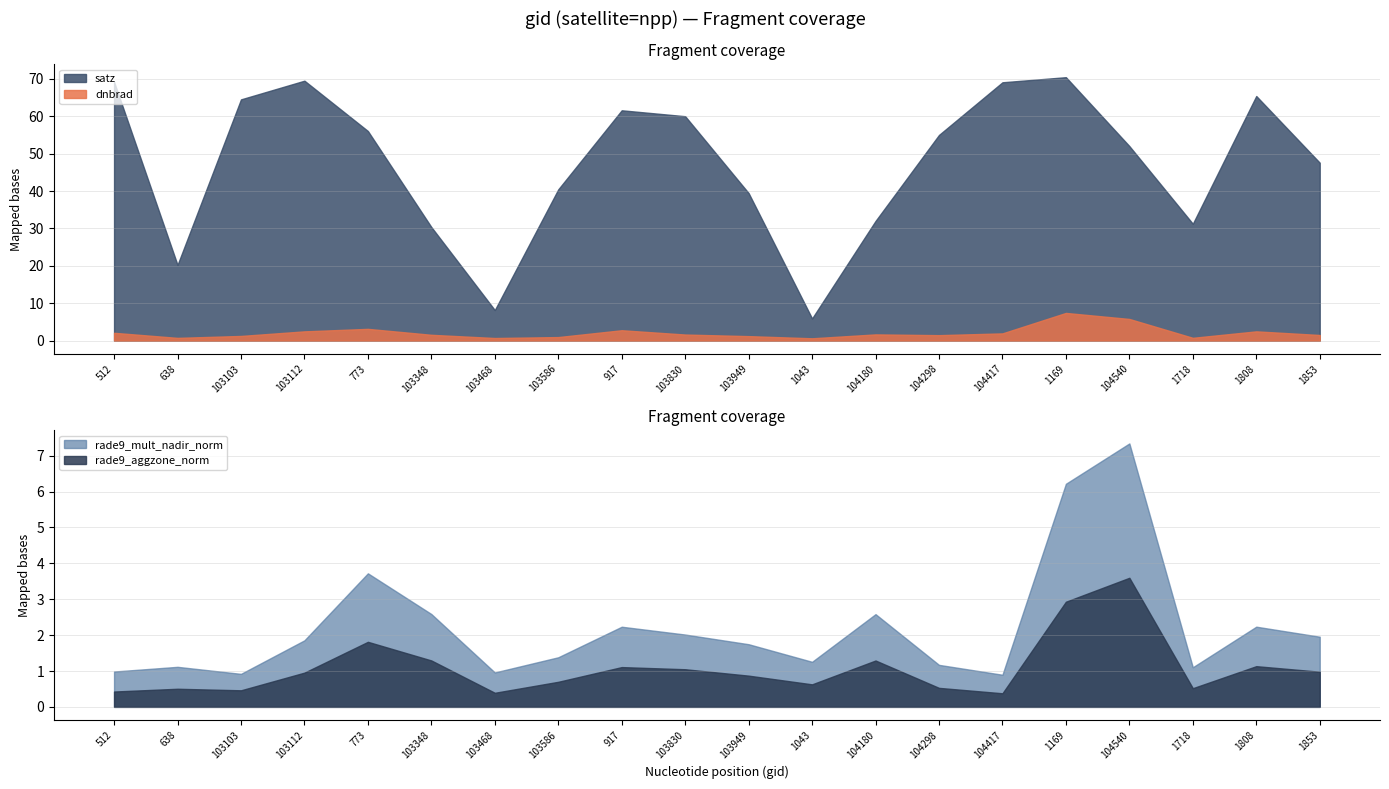

Is the value of rade9_mult_nadir_norm at 1853 greater than the value of rade9_aggzone_norm at 638?

Yes